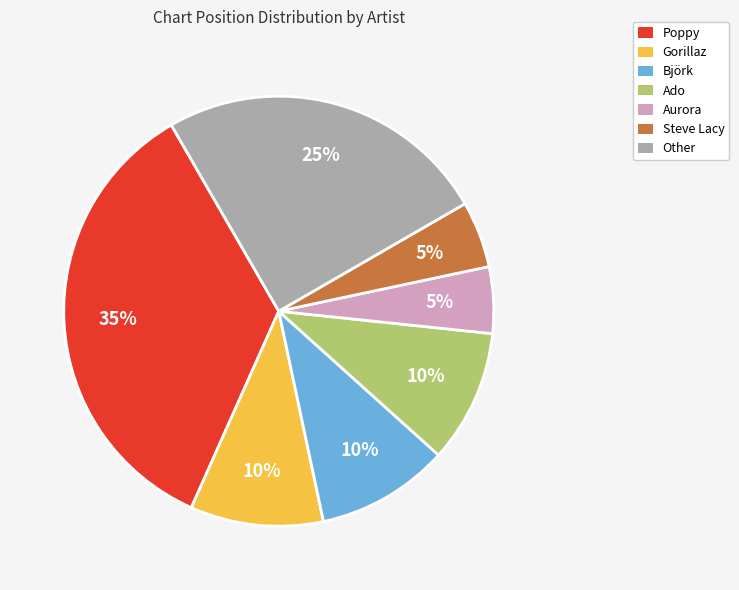

True or false: Steve Lacy accounts for 5% of the total.

True